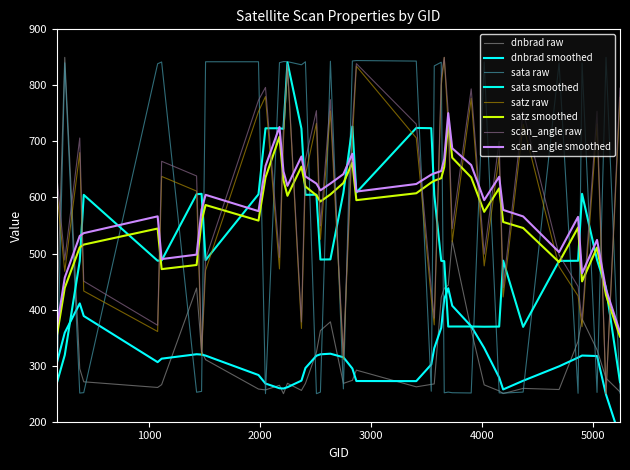

What is the average value of the dnbrad series?

324.5